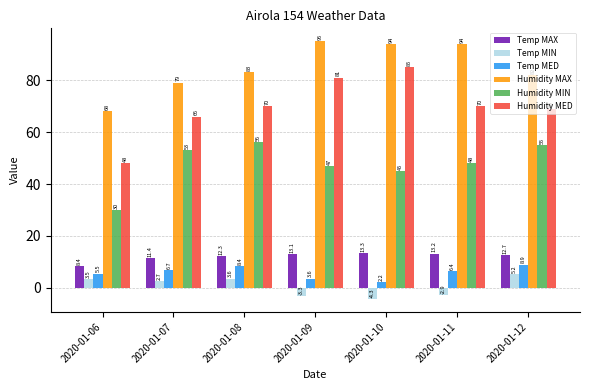

At 2020-01-12, list the series in order from smallest to largest.

Temp MIN, Temp MED, Temp MAX, Humidity MIN, Humidity MED, Humidity MAX